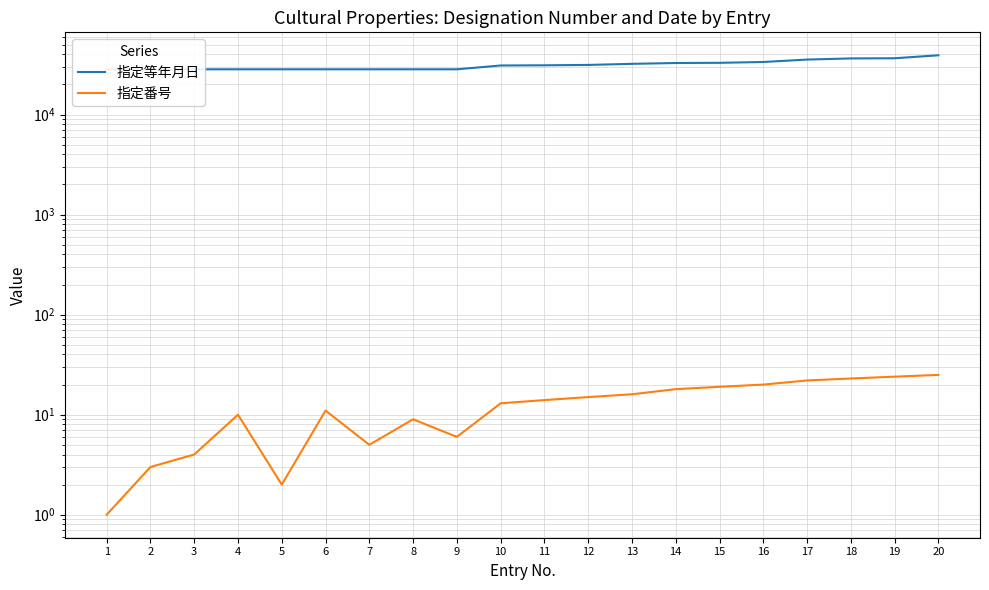

Which category has the highest value in the 指定番号 series?

20